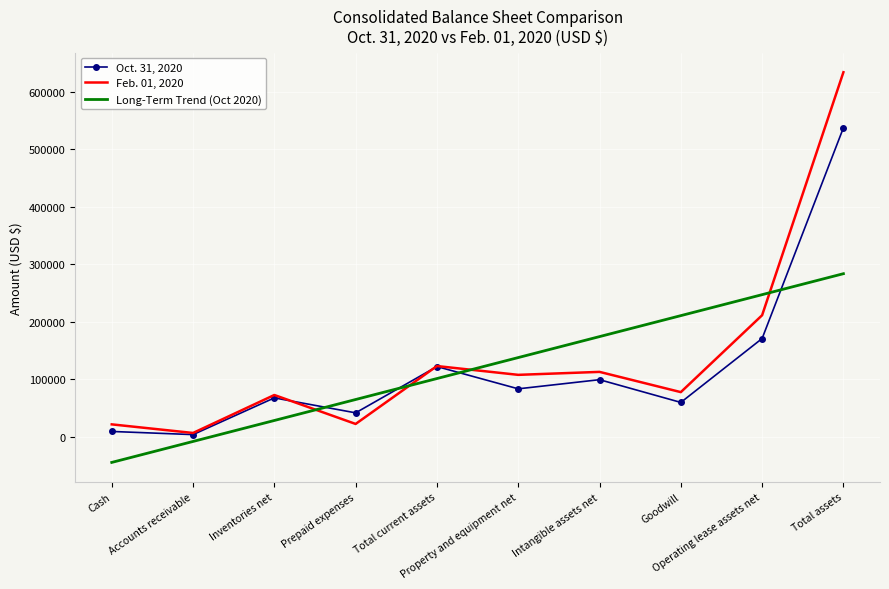

True or false: Long-Term Trend (Oct 2020) and Oct. 31, 2020 cross at least once.

True